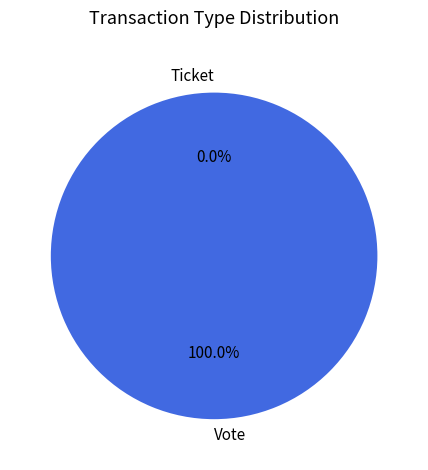

Count the number of slices in the pie.

2